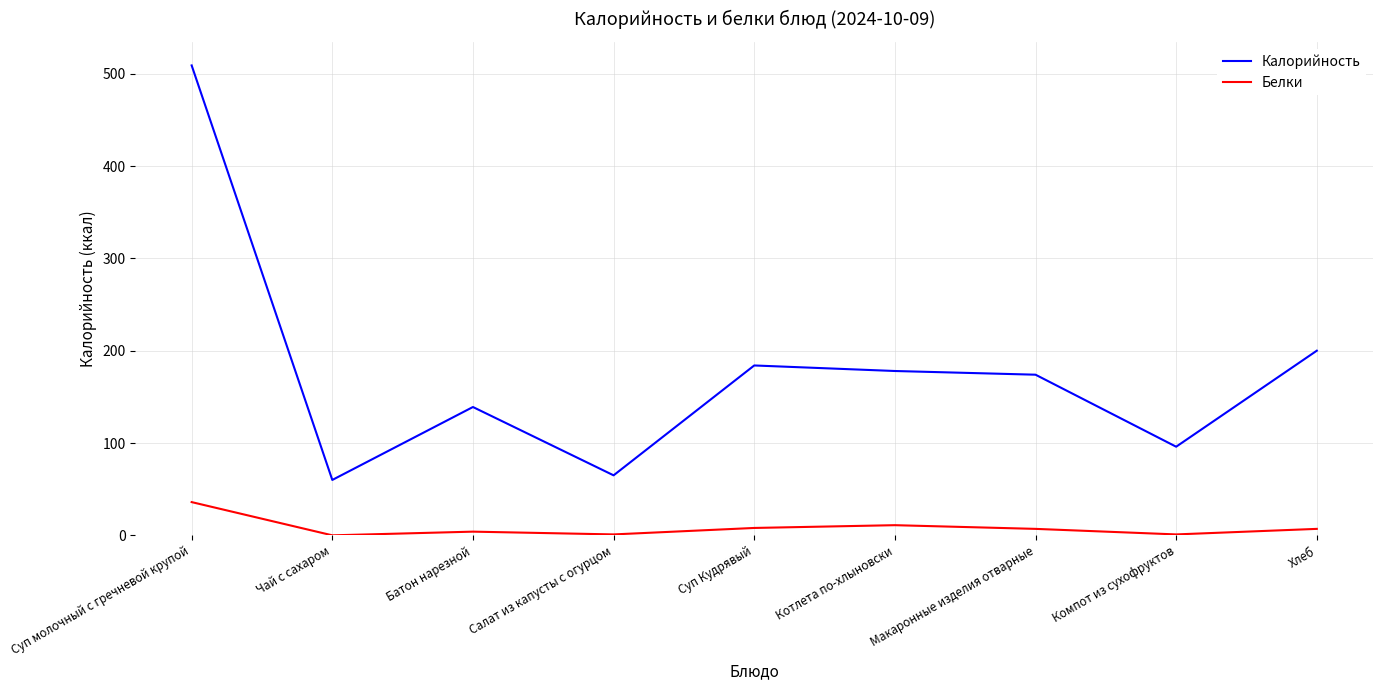

How many lines are shown in the chart?

2